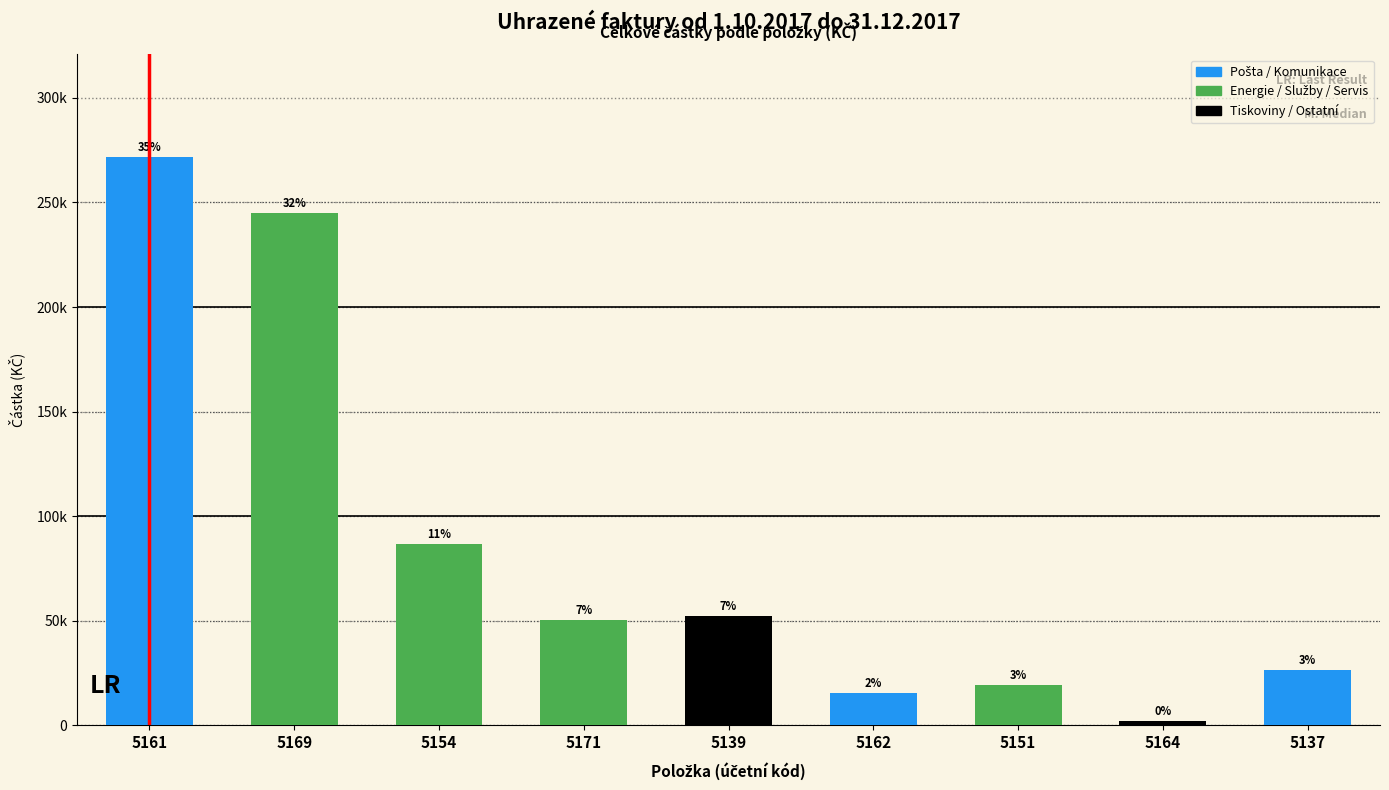

What is the average value?

85527.0